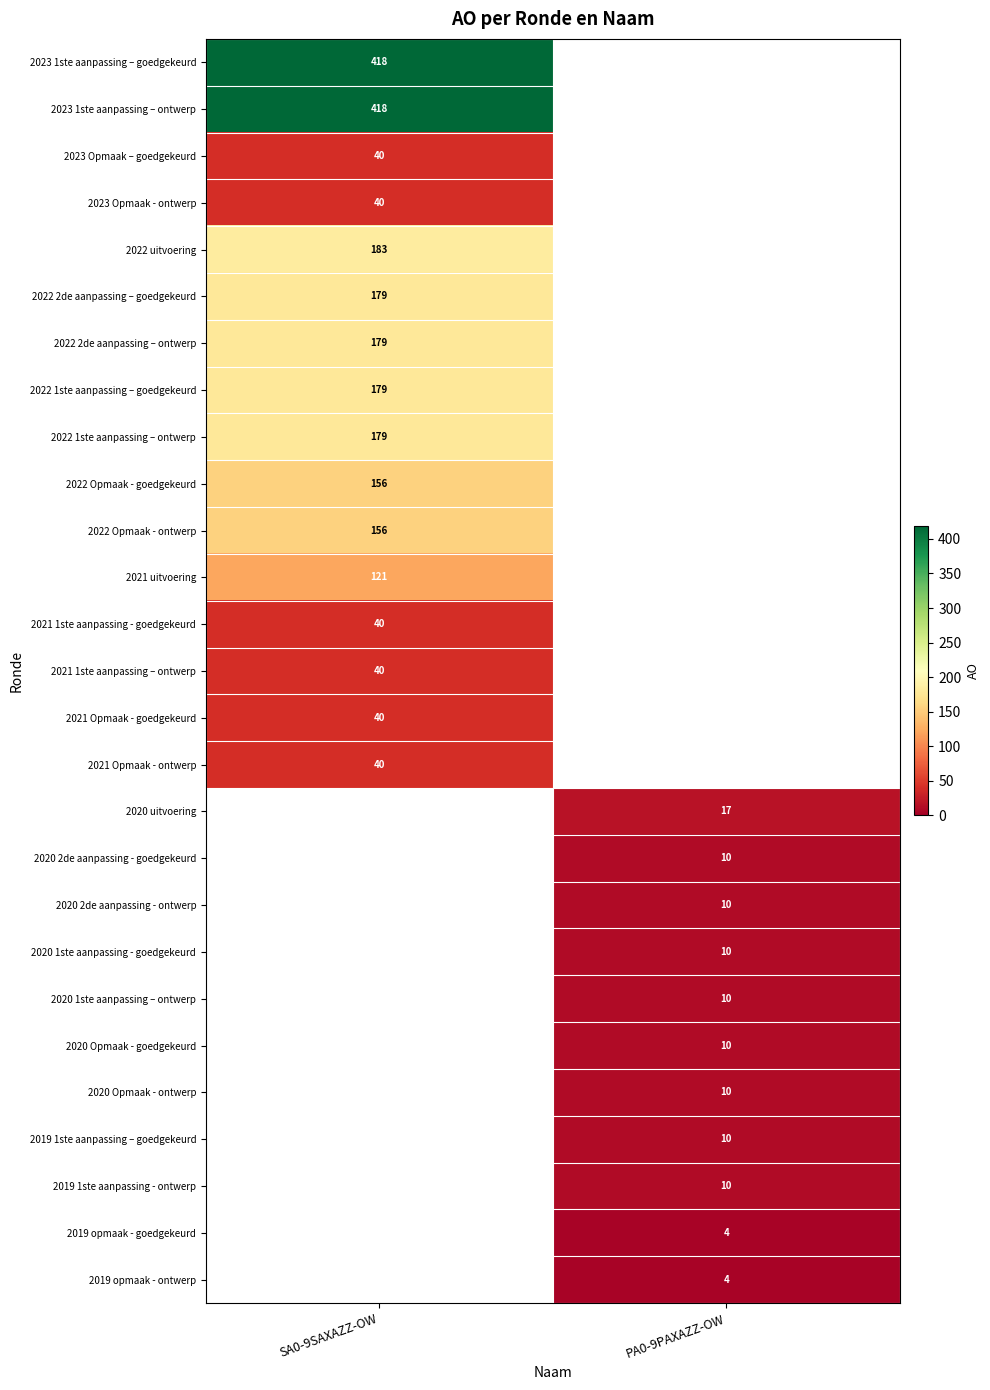

The 2023 1ste aanpassing – ontwerp series shows 418 at SA0-9SAXAZZ-OW. True or false?

True